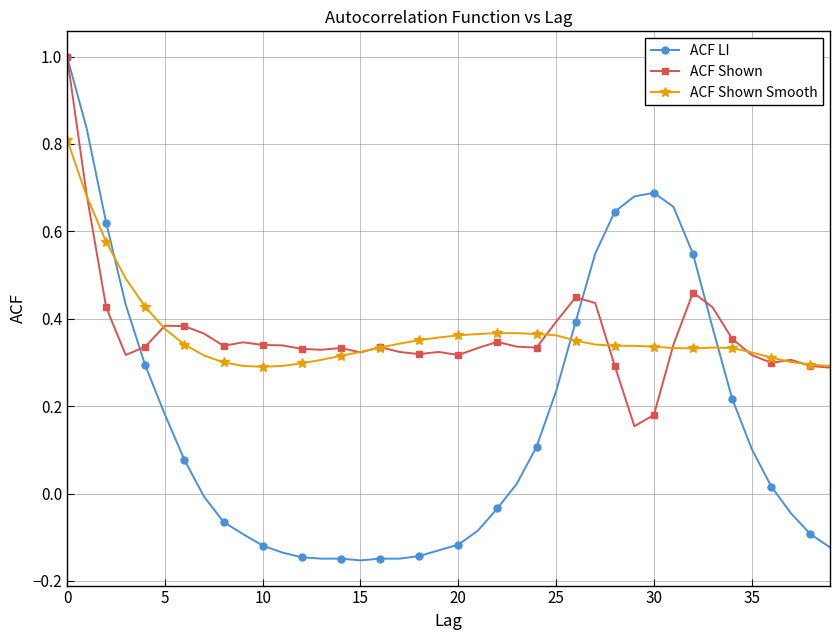

What is the maximum value shown in the chart?

1.0